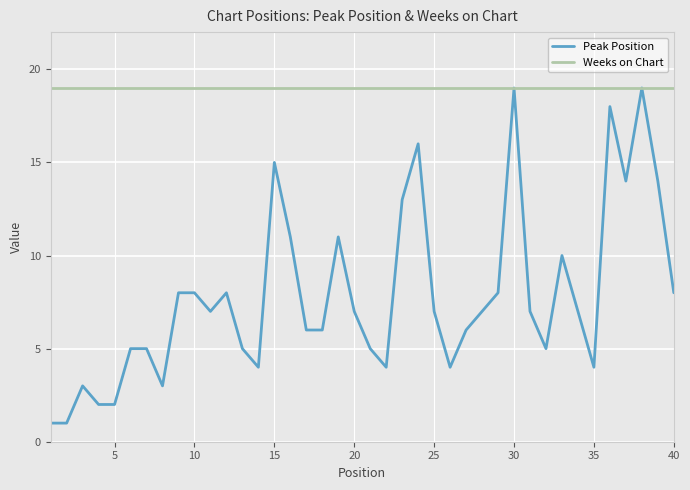

Which series has the largest total across all categories?

Weeks on Chart